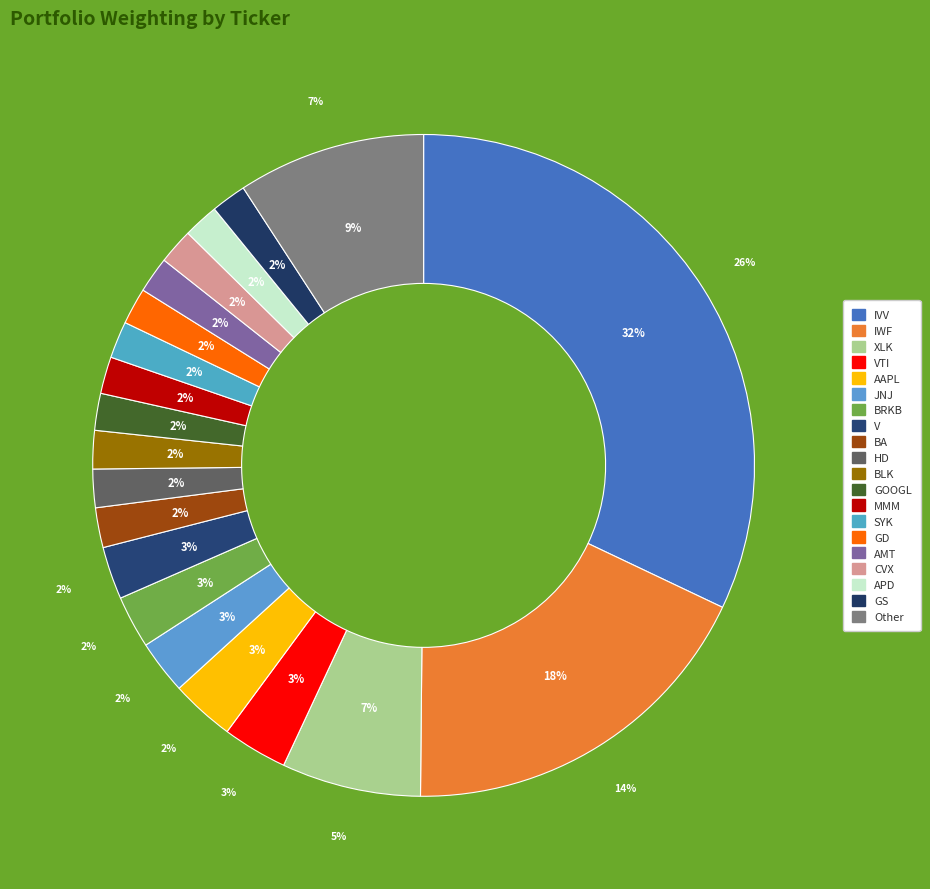

The CVX slice represents 1% of the pie. True or false?

False